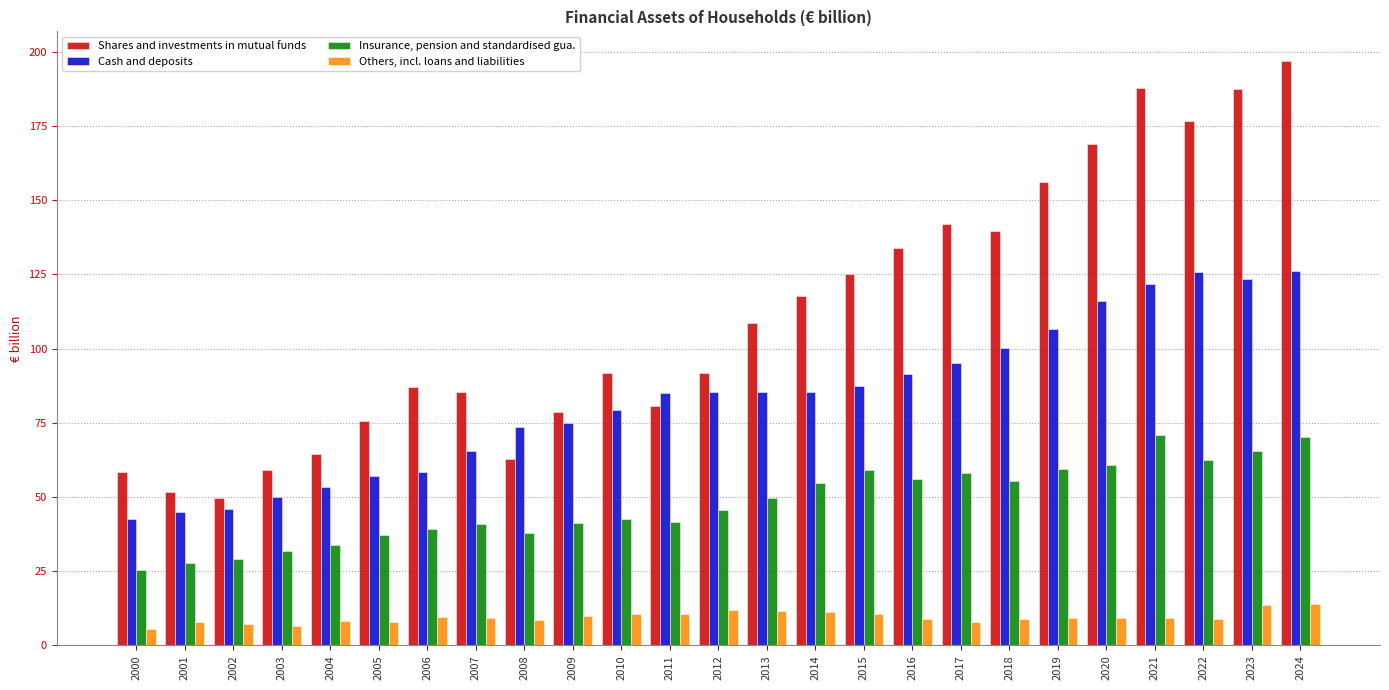

Read the Insurance, pension and standardised gua. value at 2007.

40.7